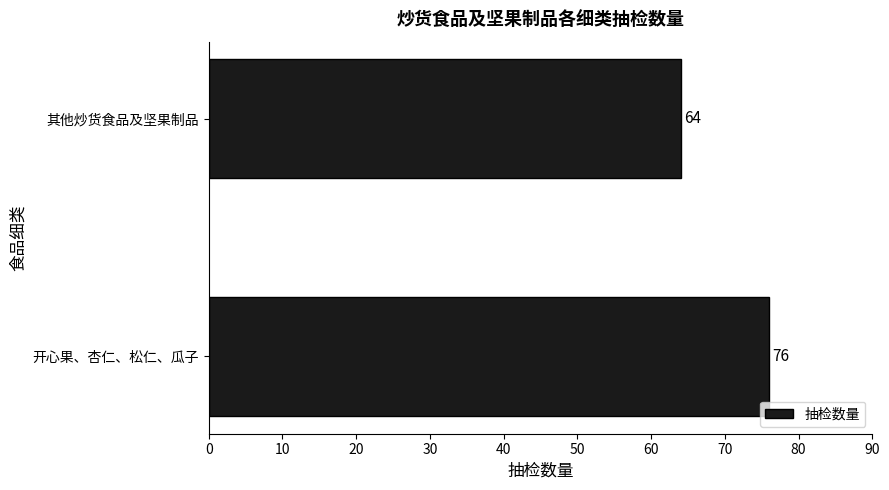

List the labels in order of value, largest first.

开心果、杏仁、松仁、瓜子, 其他炒货食品及坚果制品